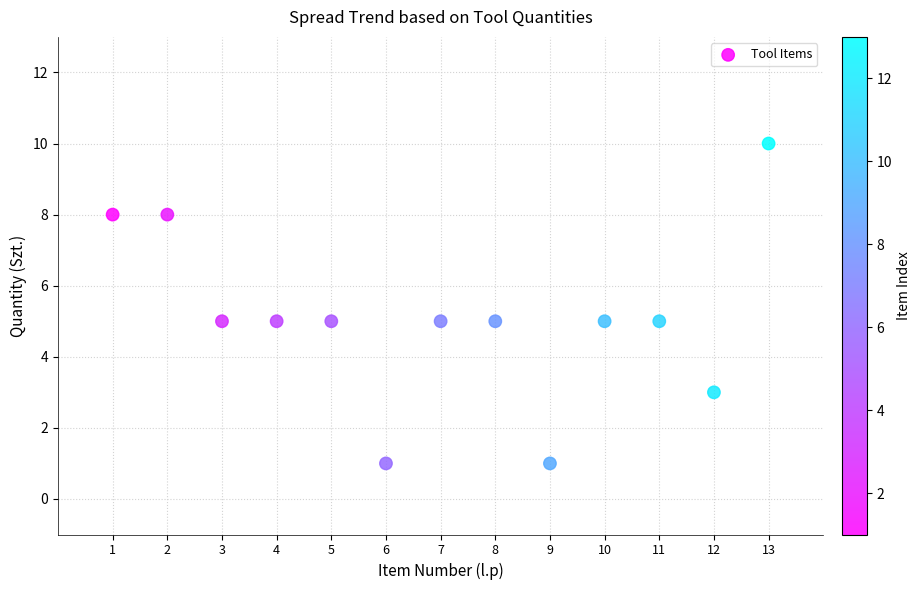

What is the range of X values (max minus min)?

12